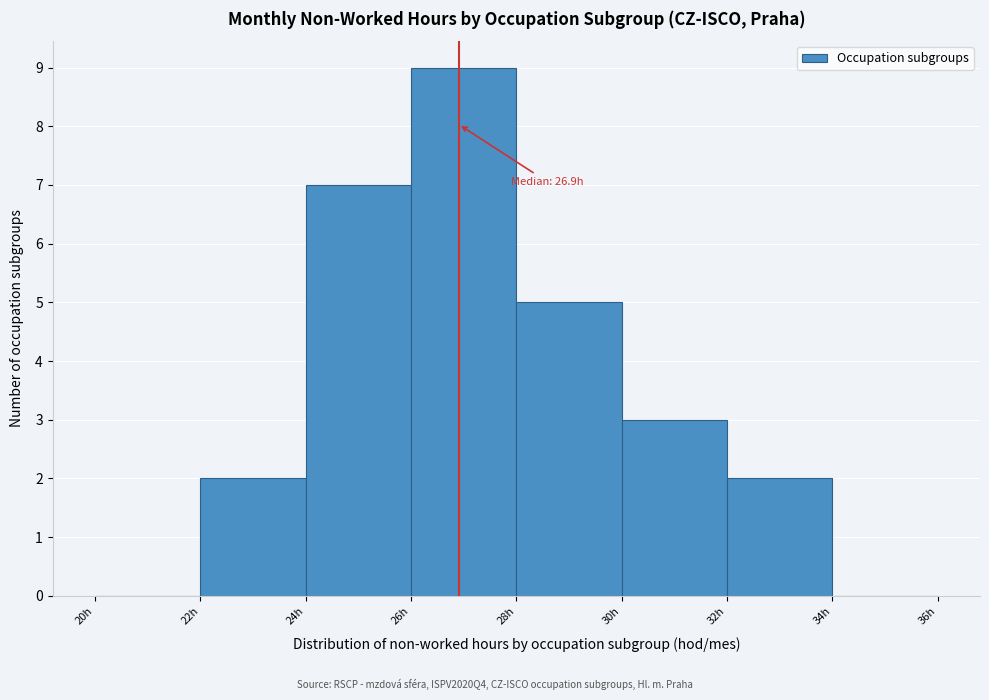

Which range on the x-axis has the tallest bar?

26 to 28